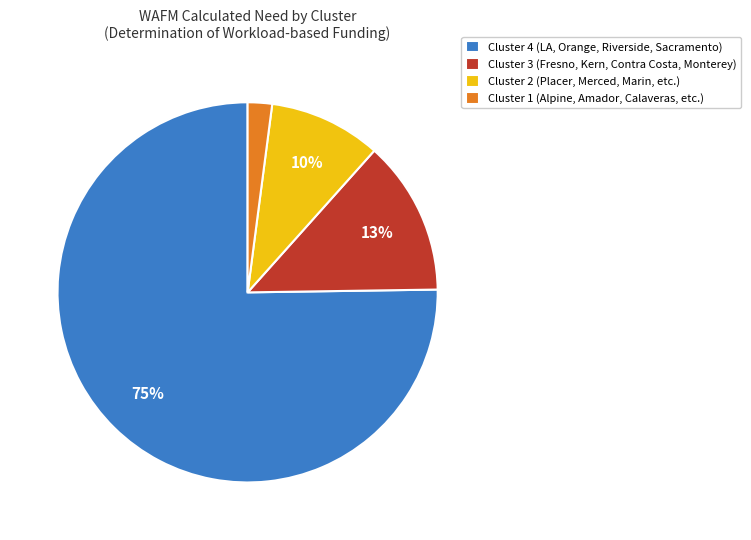

Does any single category account for the majority?

Yes